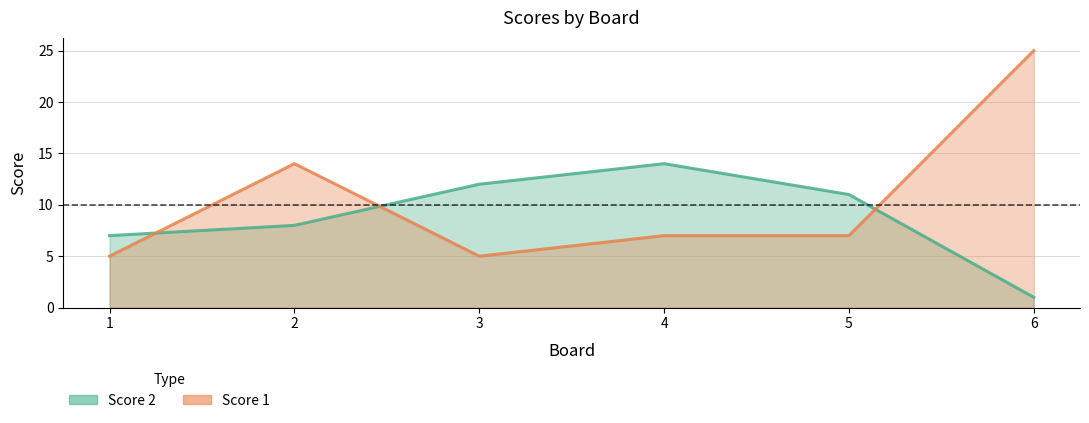

Which series has the widest spread of values?

Score 1